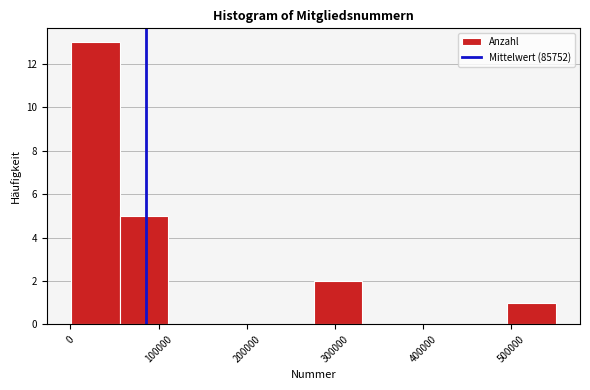

How tall is the bar that spans 500000 to 550000 on the x-axis? Neither the bar edges nor the heights are printed on the chart, so give them approximately, as read against the axes.

1